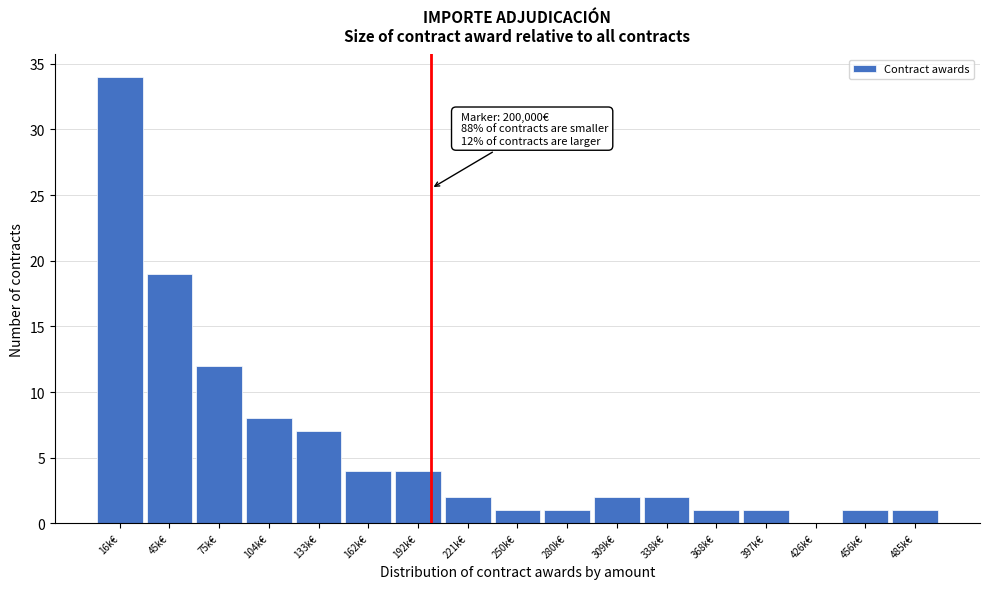

Reading right to left, list all the values displayed in this chart.

485k€=1	456k€=1	426k€=0	397k€=1	368k€=1	338k€=2	309k€=2	280k€=1	250k€=1	221k€=2	192k€=4	162k€=4	133k€=7	104k€=8	75k€=12	45k€=19	16k€=34